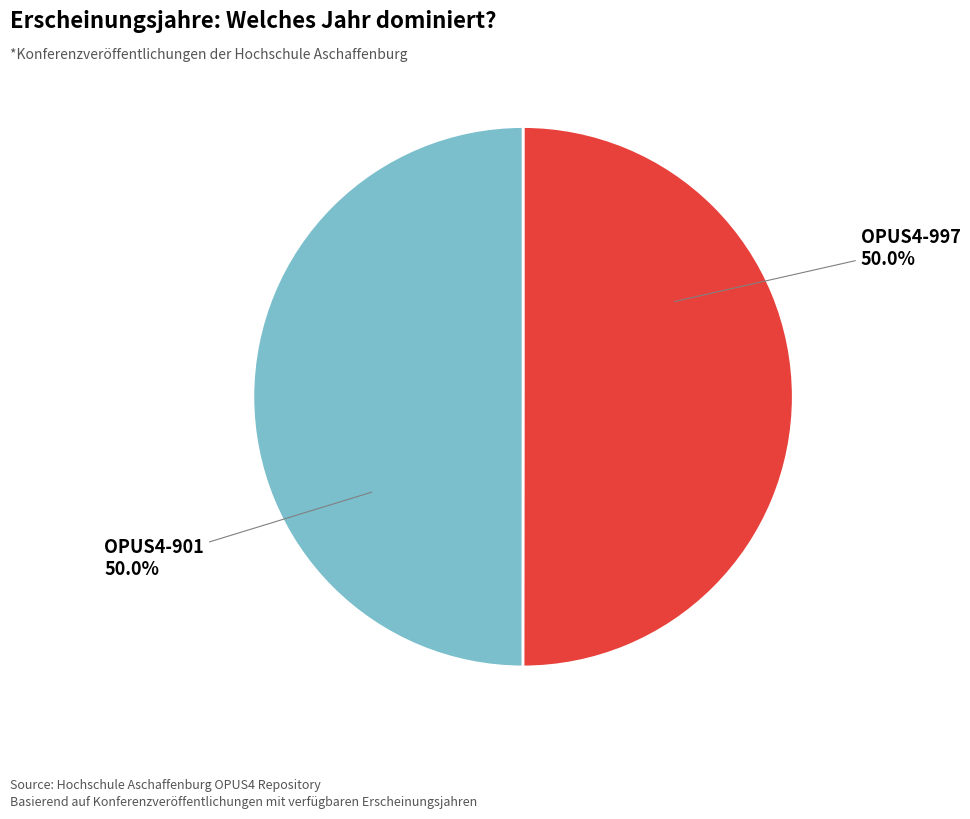

To the nearest percent, what percentage of the pie is OPUS4-997?

50%